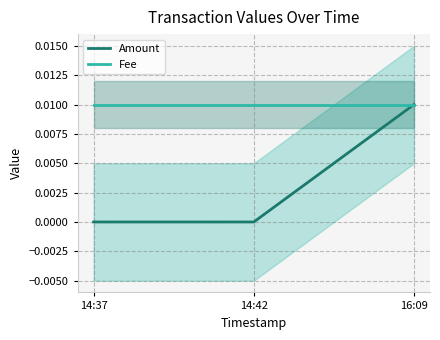

How many lines are shown in the chart?

2